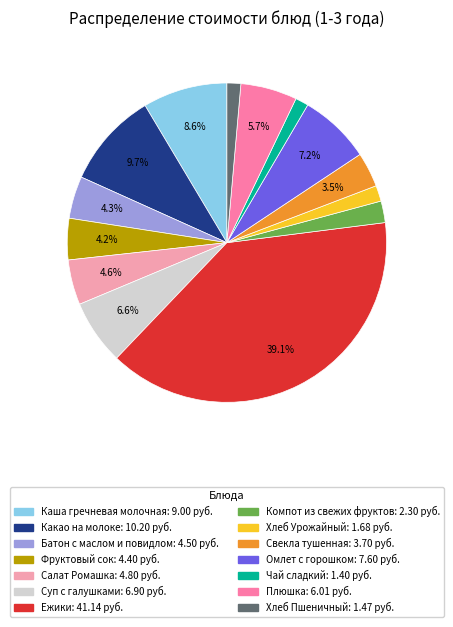

To the nearest percent, what is the difference between the Салат Ромашка and Суп с галушками slice percentages?

2%